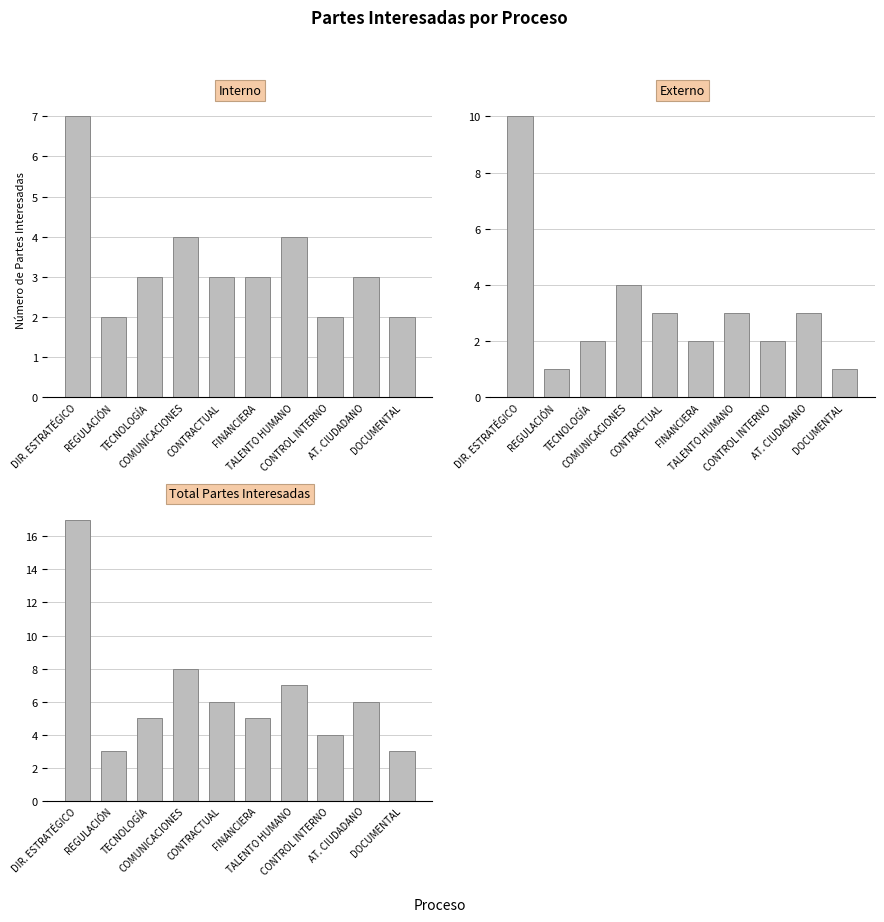

Which series has the widest spread of values?

Total Partes Interesadas